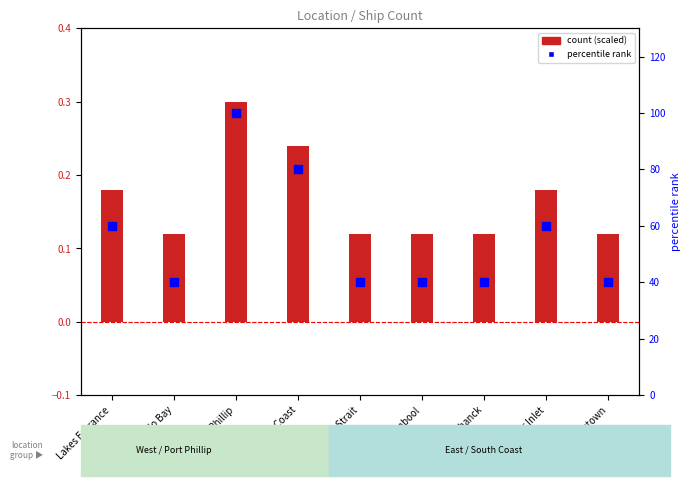

Is the value of count (scaled) at Port Phillip greater than the value of percentile rank at Corner Inlet?

No